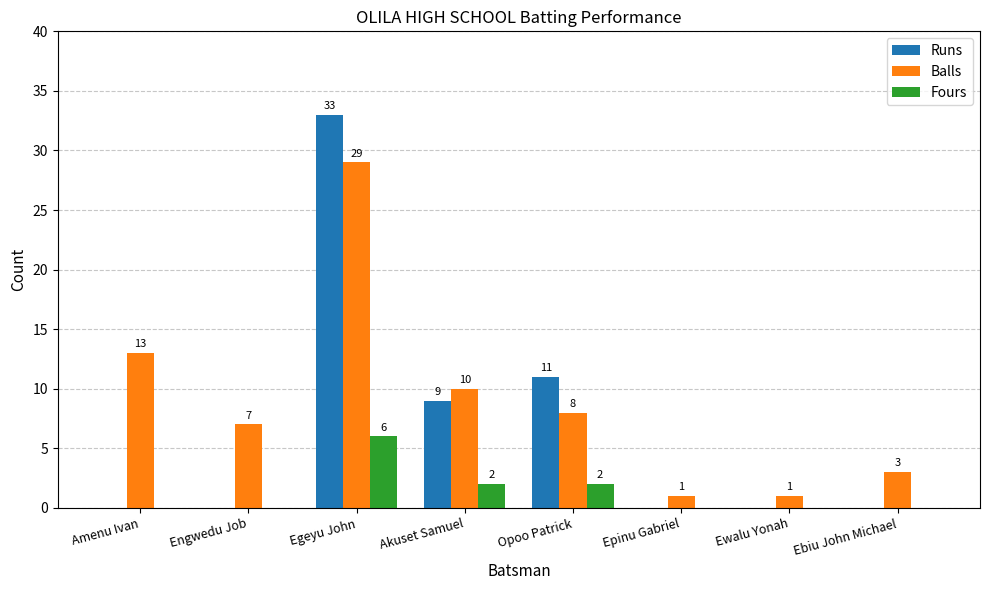

How many groups of bars are there?

8